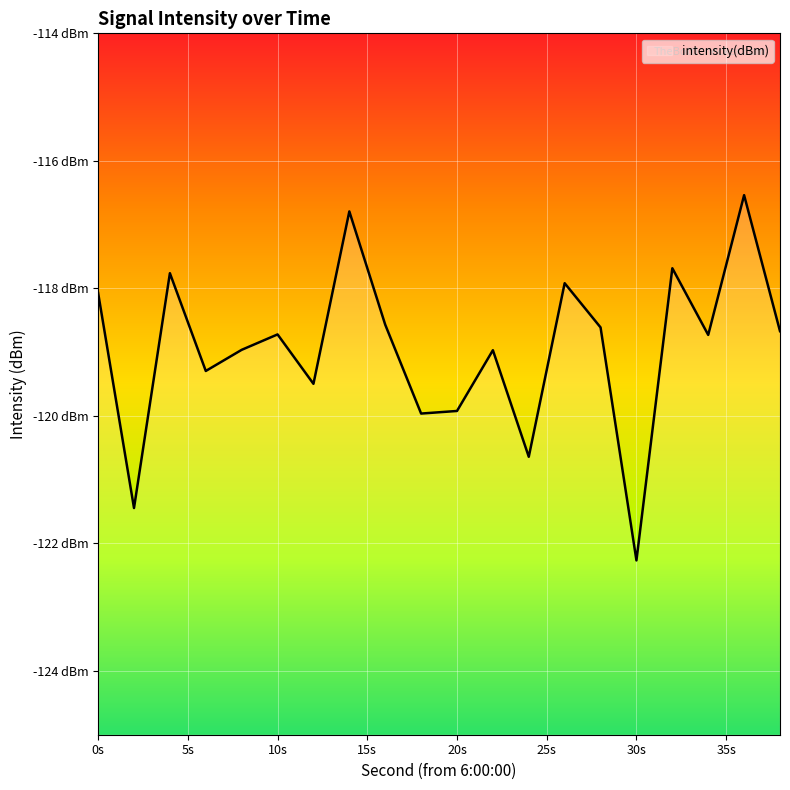

How many points are lower than both their immediate neighbors (excluding endpoints)?

7